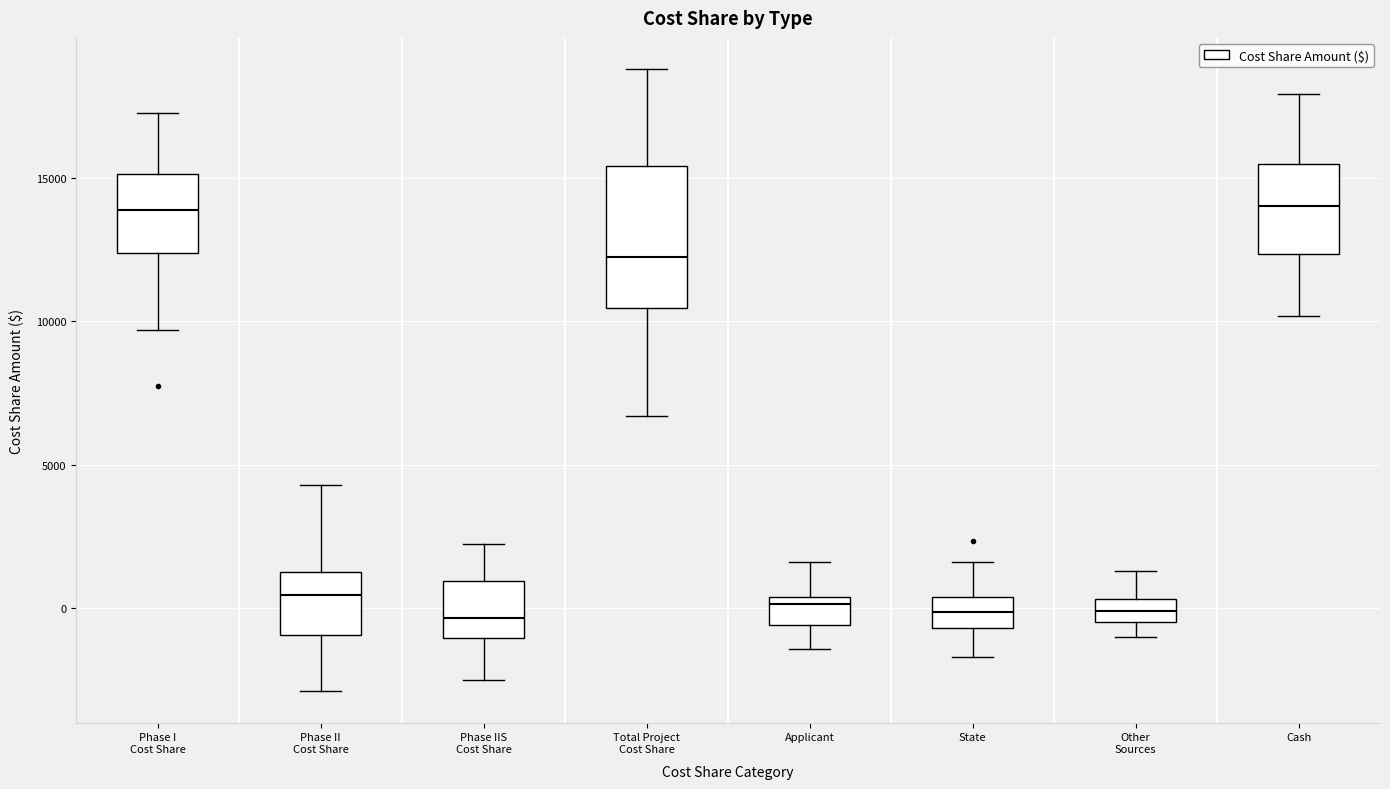

Where is the upper edge of the box for Total Project Cost Share on the y-axis? The values are not printed on the chart, so give them approximately, as read against the axis.

15500